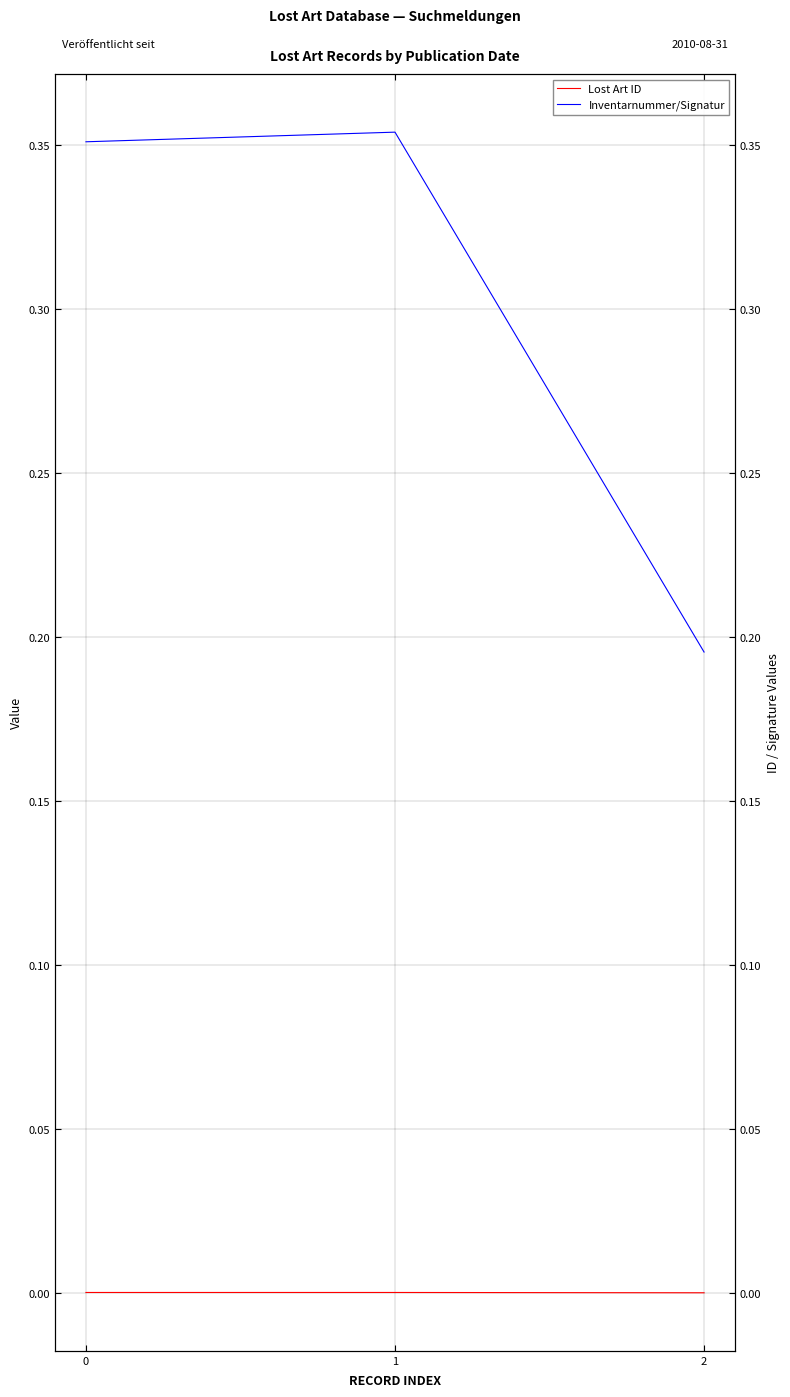

List the labels in order of Lost Art ID value, smallest first.

2, 0, 1